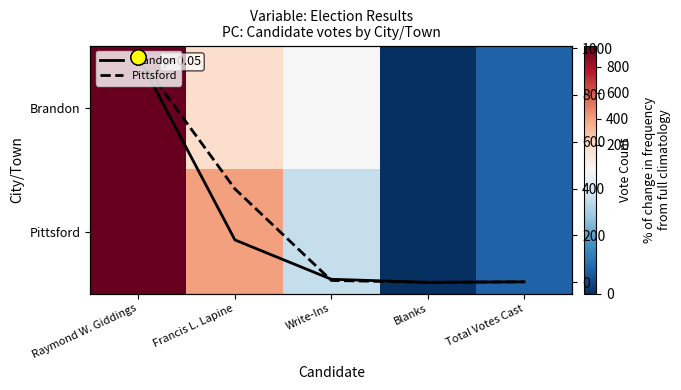

At which label does Pittsford first exceed 8?

Raymond W. Giddings